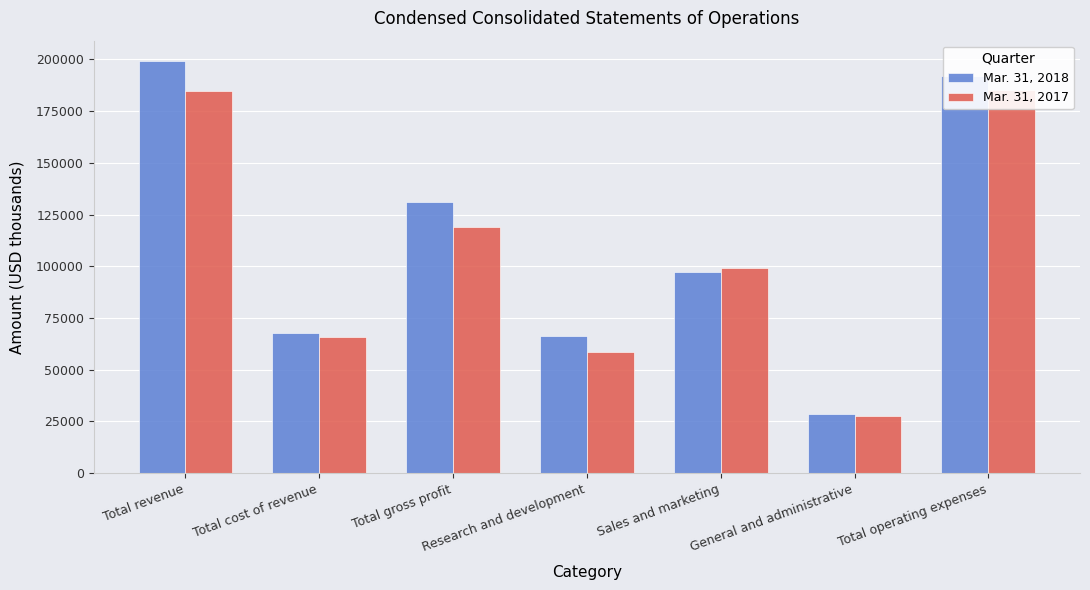

Reading left to right, list all the values displayed in this chart.

Mar. 31, 2018: Total revenue=199070	Total cost of revenue=67929	Total gross profit=131141	Research and development=66196	Sales and marketing=97251	General and administrative=28418	Total operating expenses=191865
Mar. 31, 2017: Total revenue=184759	Total cost of revenue=65747	Total gross profit=119012	Research and development=58352	Sales and marketing=98988	General and administrative=27615	Total operating expenses=184955